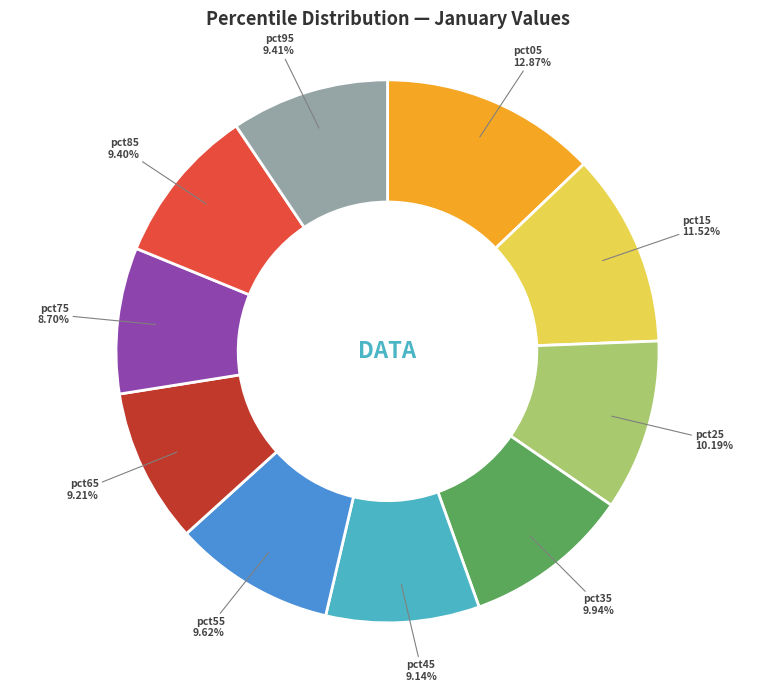

Is there any slice that represents more than half of the pie?

No